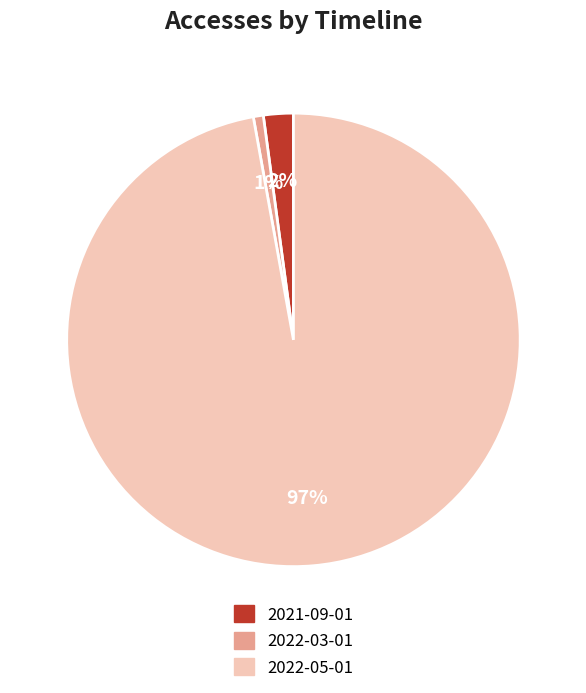

To the nearest percent, what is the average slice percentage?

33%